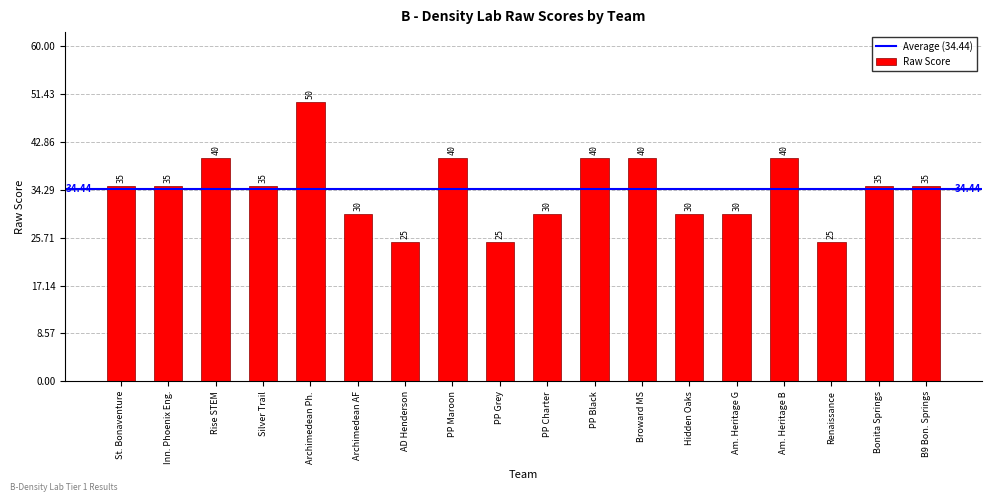

What is the label of the 5th bar from the left?

Archimedean Ph.